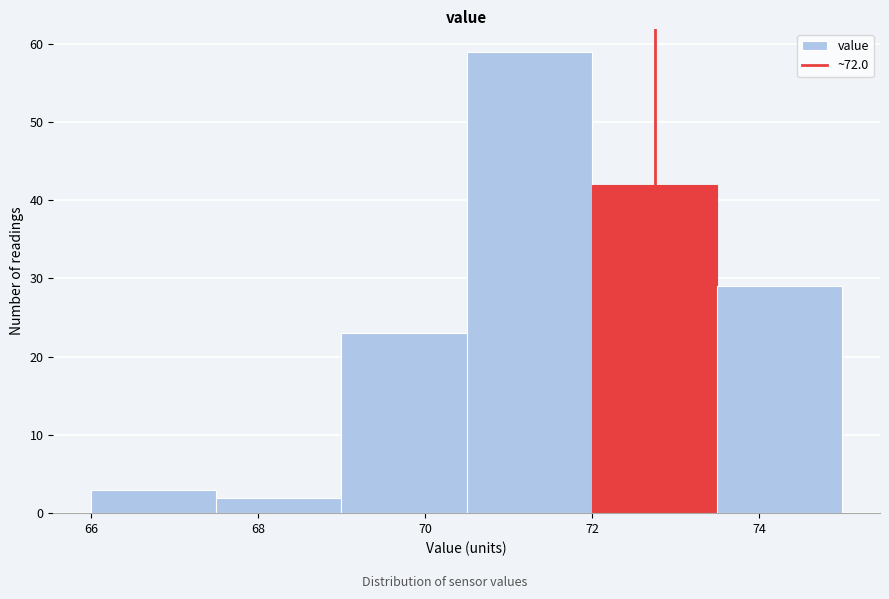

Which range on the x-axis has the tallest bar?

70.5 to 72.0